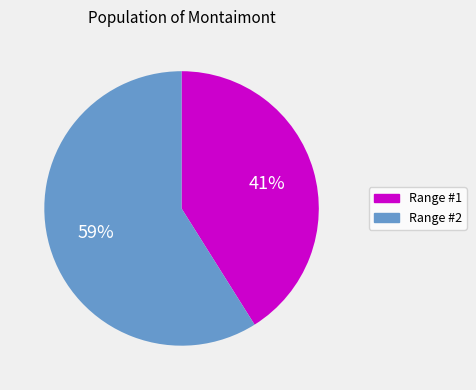

What percentage is the Range #2 slice, to the nearest percent?

59%